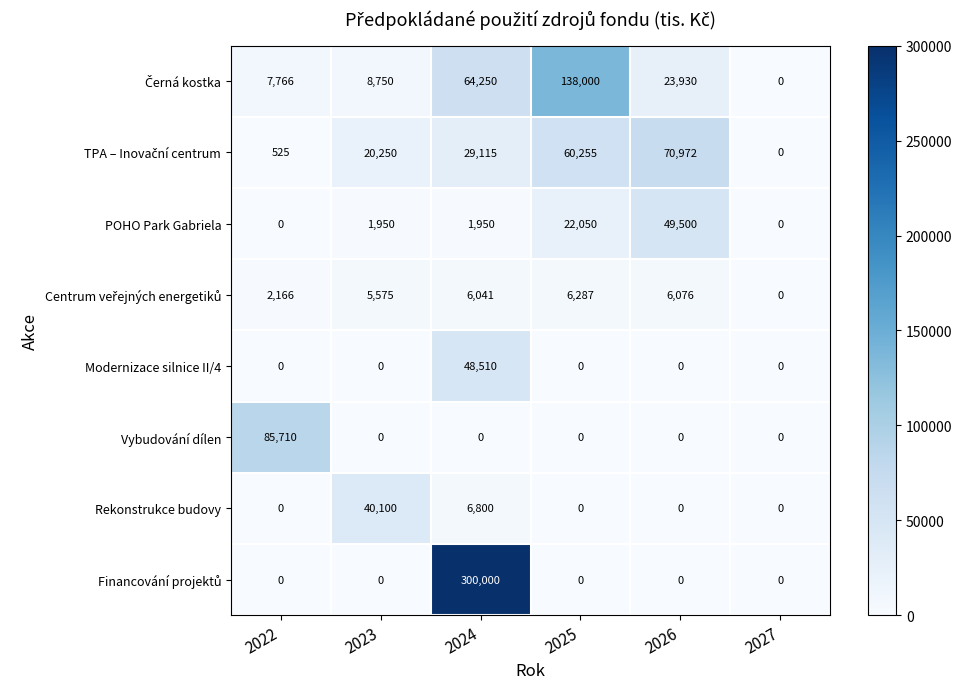

The Vybudování dílen series shows -28262 at 2025. True or false?

False